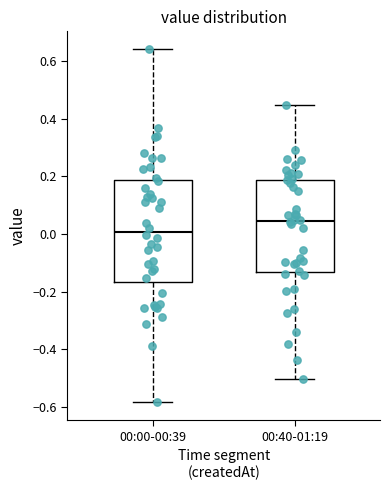

Reading left to right, read every box against the y-axis: the position of its median line, the range the box covers, and the ends of its whiskers. The values are not printed on the chart, so give them approximately, as read against the axis.

00:00-00:39: median 0.00, box -0.16 to 0.18, whiskers -0.58 to 0.64
00:40-01:19: median 0.04, box -0.14 to 0.18, whiskers -0.50 to 0.44